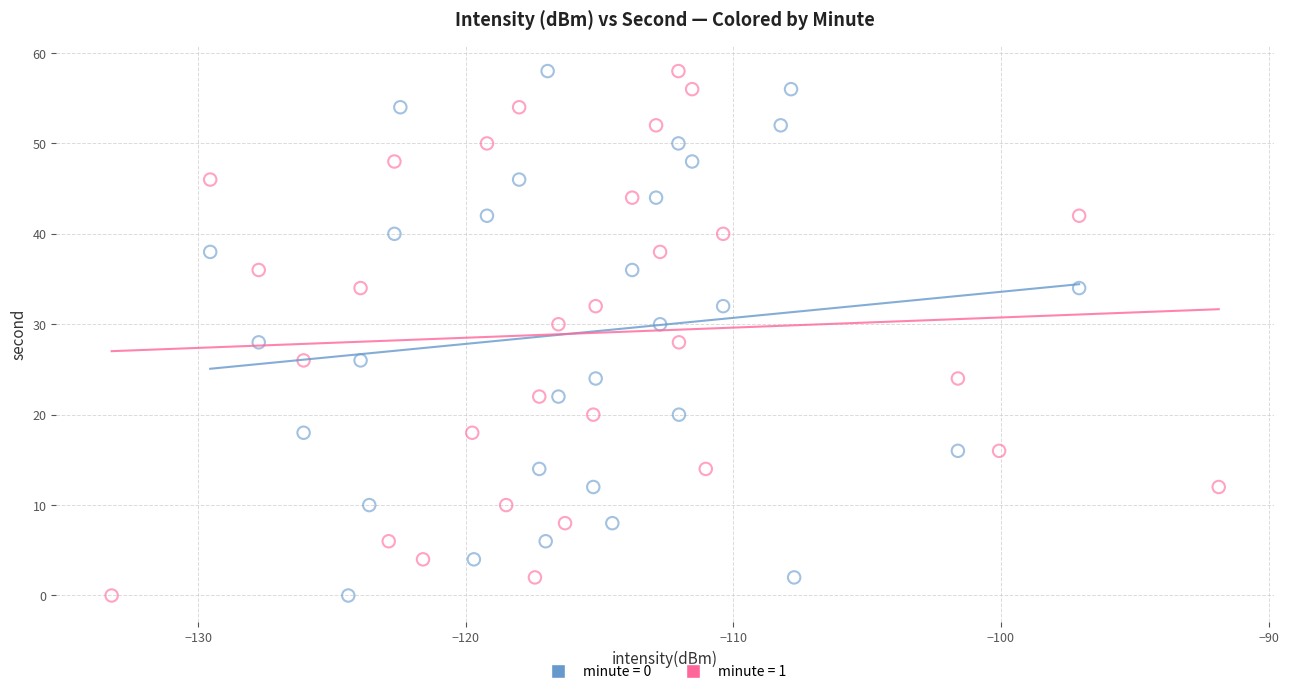

What are all the series names shown in the legend?

minute = 0, minute = 1